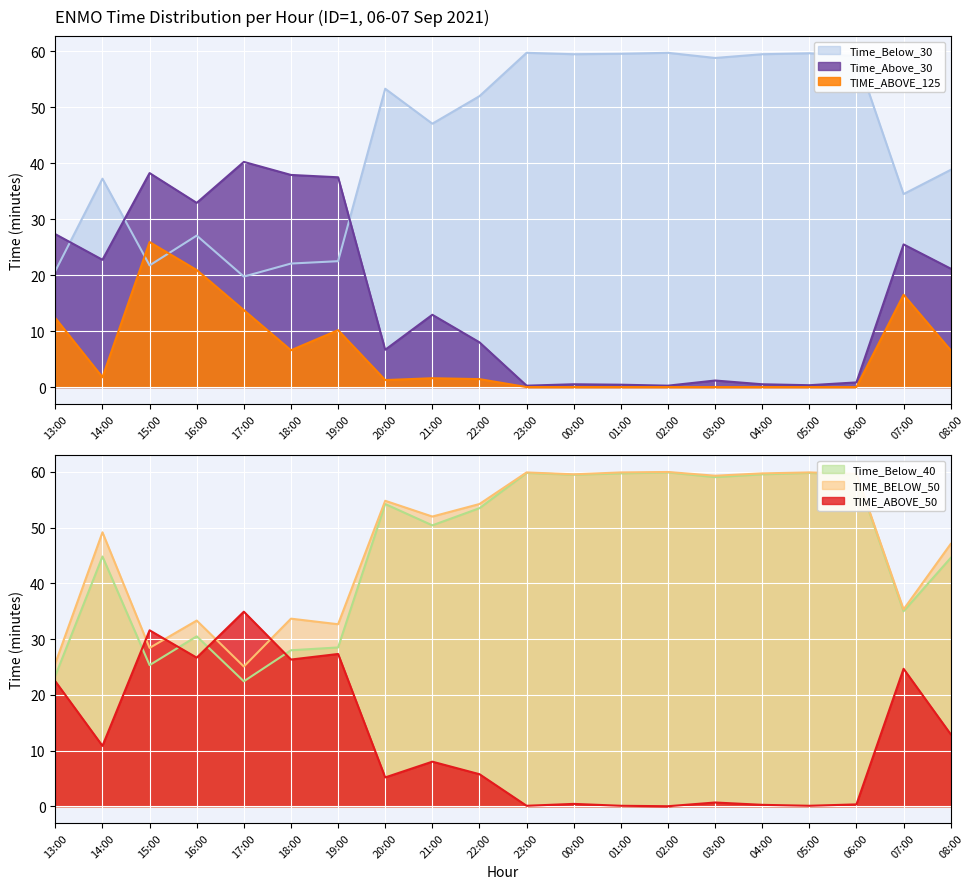

Which label corresponds to the smallest value in the chart?

02:00